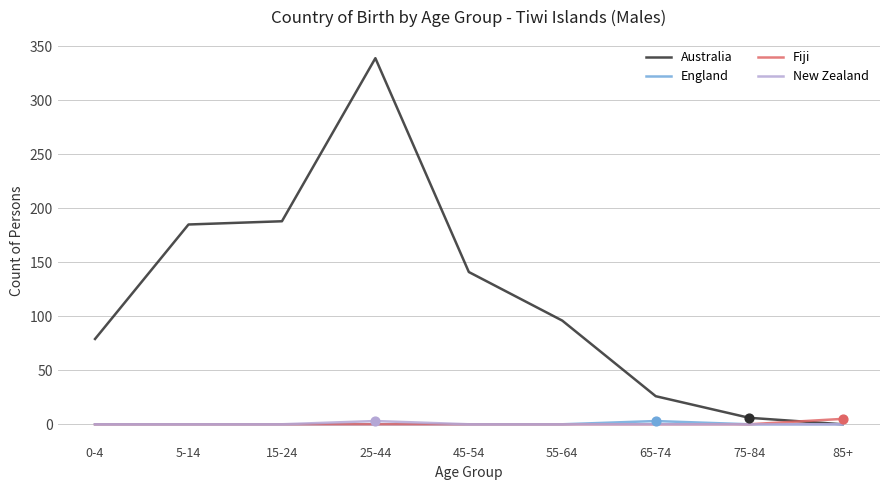

Between 15-24 and 55-64, which series saw the biggest shift?

Australia